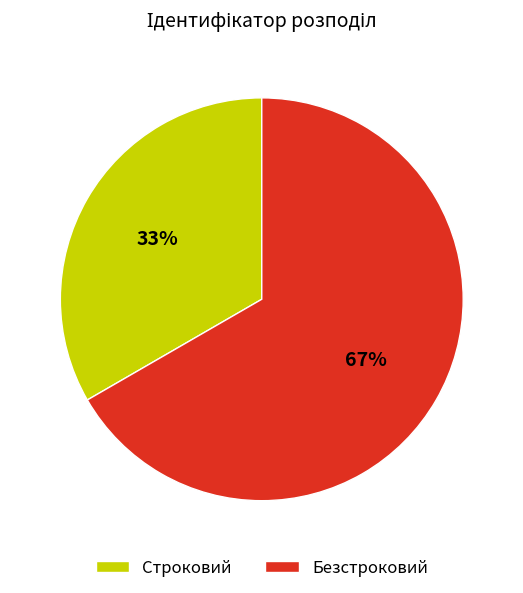

Count the number of slices in the pie.

2